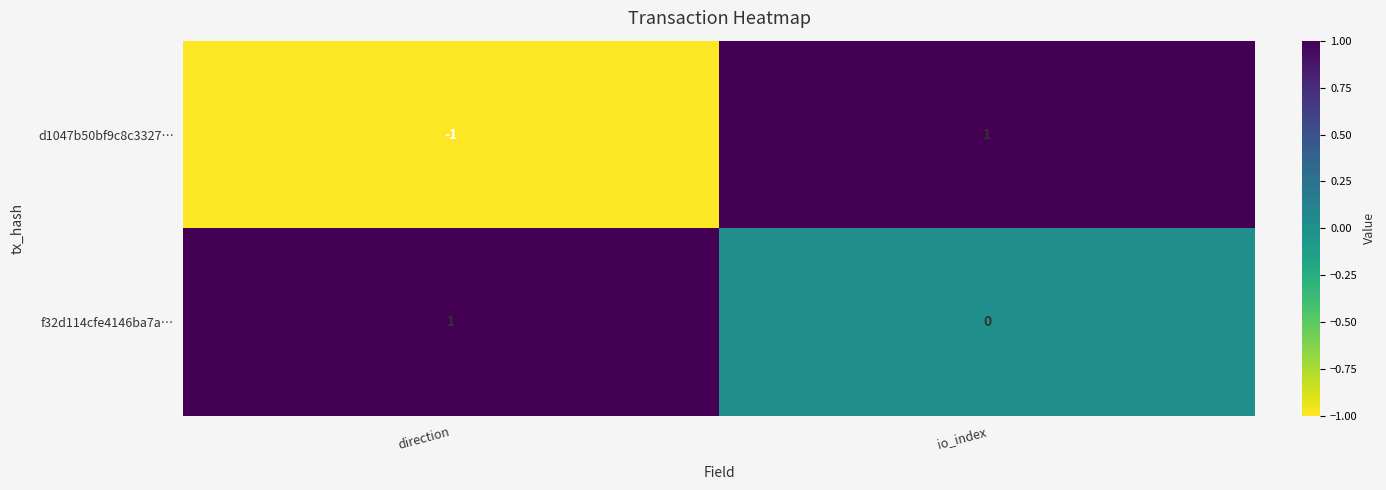

List the series in order of their overall mean, highest first.

f32d114cfe4146ba7a…, d1047b50bf9c8c3327…